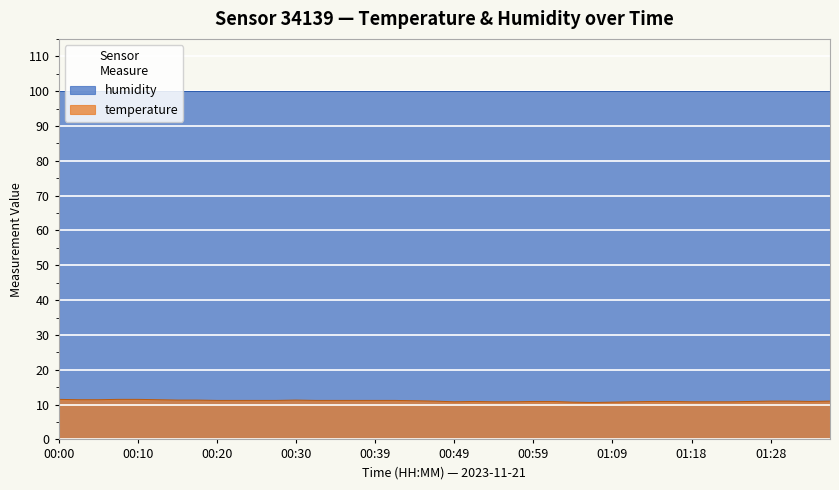

List the labels in order of value, smallest first.

01:06, 01:04, 01:09, 00:49, 00:54, 00:56, 01:11, 01:18, 01:21, 01:23, 00:51, 00:59, 01:01, 01:14, 01:16, 01:26, 01:33, 00:47, 01:28, 01:31, 01:35, 00:44, 00:20, 00:22, 00:25, 00:27, 00:32, 00:34, 00:37, 00:39, 00:42, 00:15, 00:17, 00:30, 00:03, 00:05, 00:12, 00:00, 00:08, 00:10